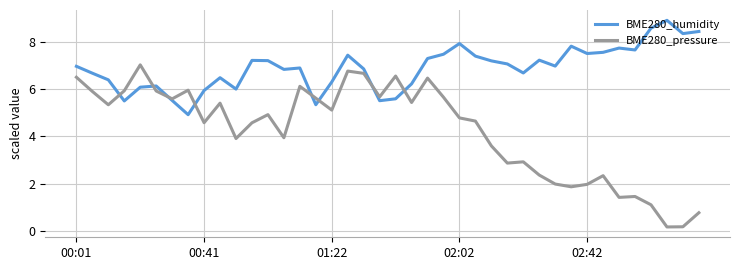

What is the average value of the BME280_humidity series?

6.9